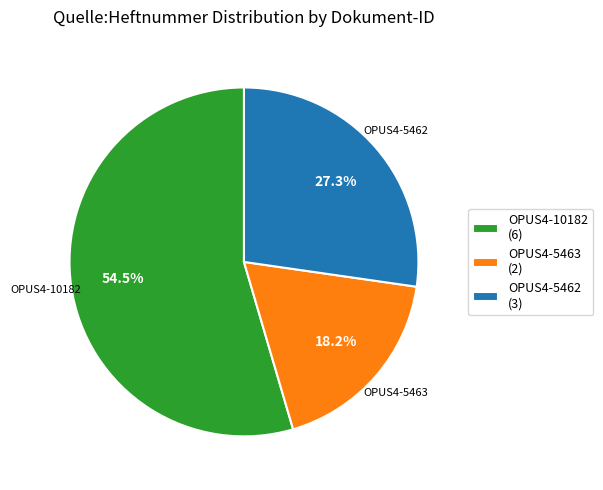

True or false: OPUS4-5463 accounts for 18% of the total.

True